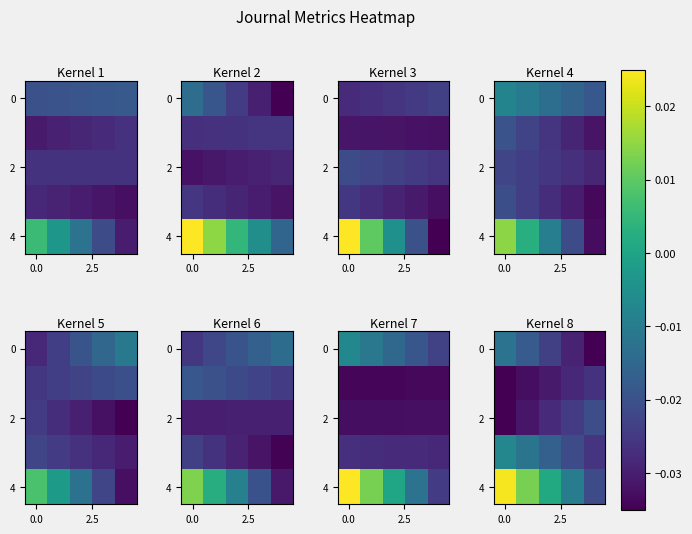

What is the sum of all 0 values?

-0.1